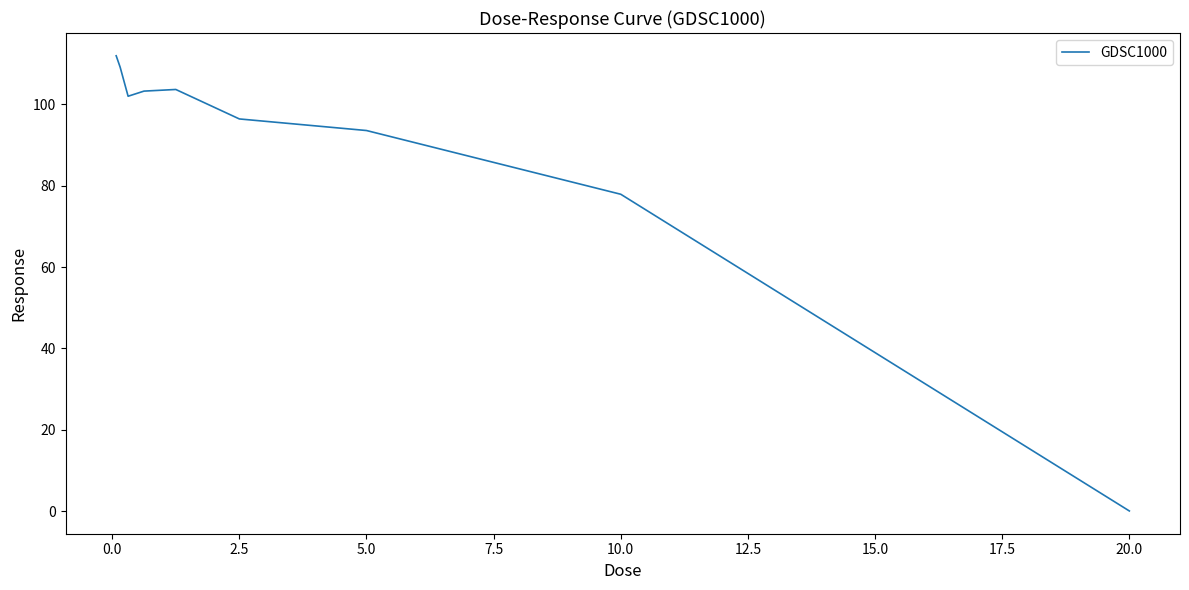

What is the difference between the maximum and minimum values?

111.8